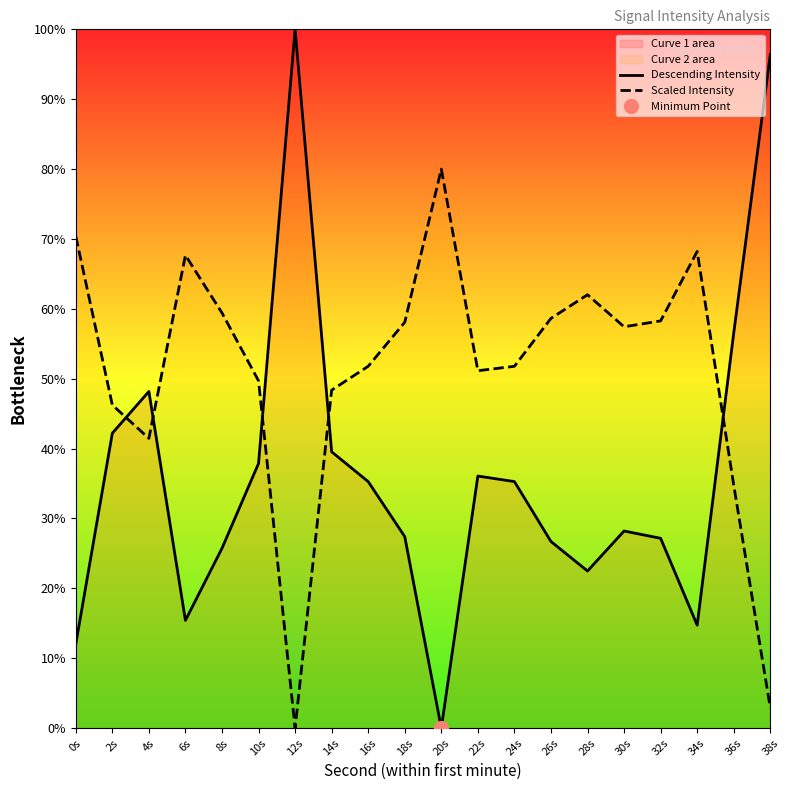

Where is the first local maximum for Descending Intensity?

4s